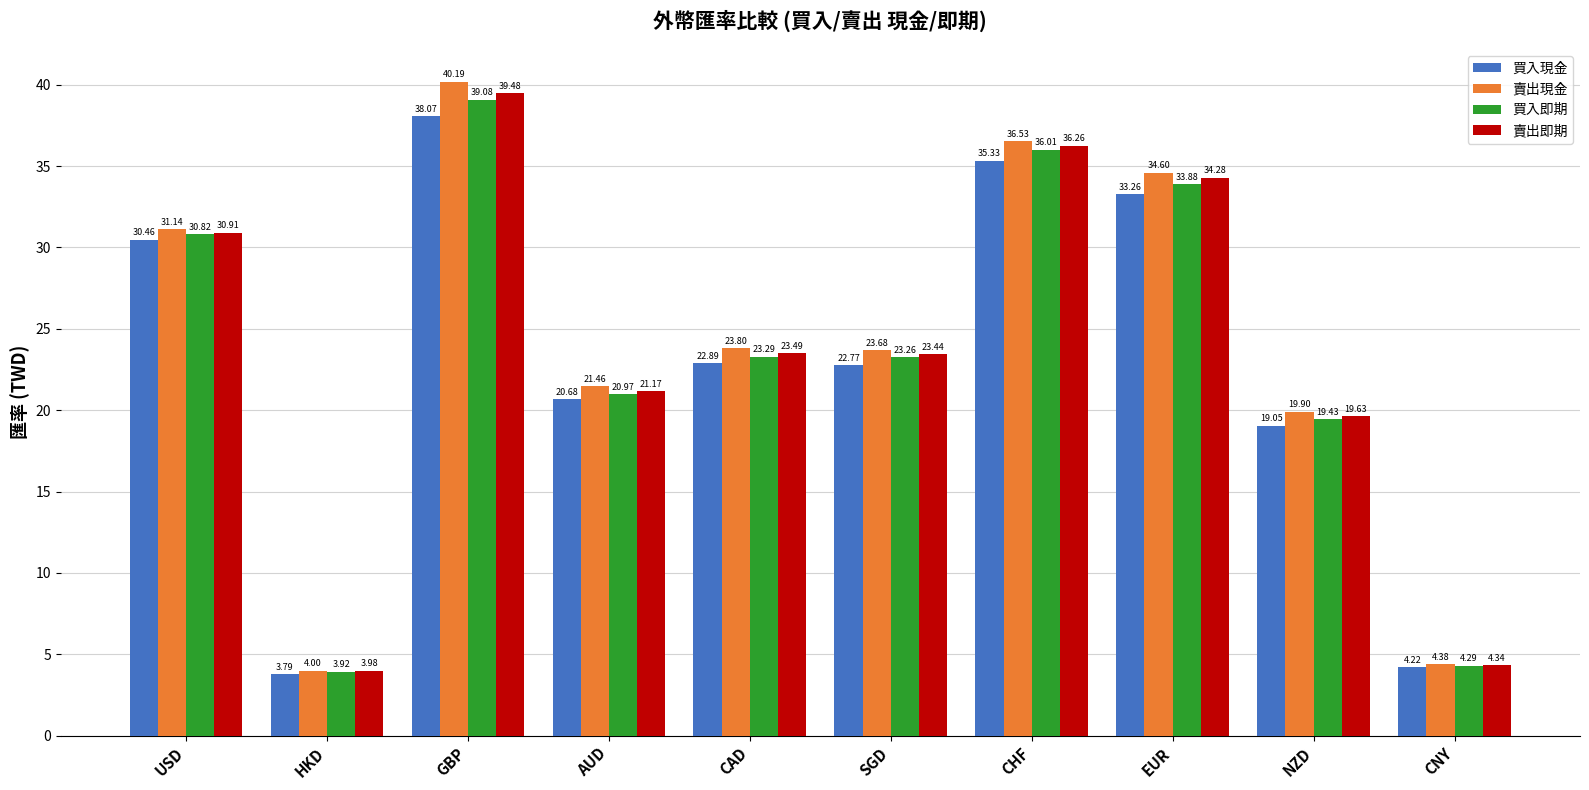

True or false: 賣出現金 has a value of 23.8 at CAD.

True